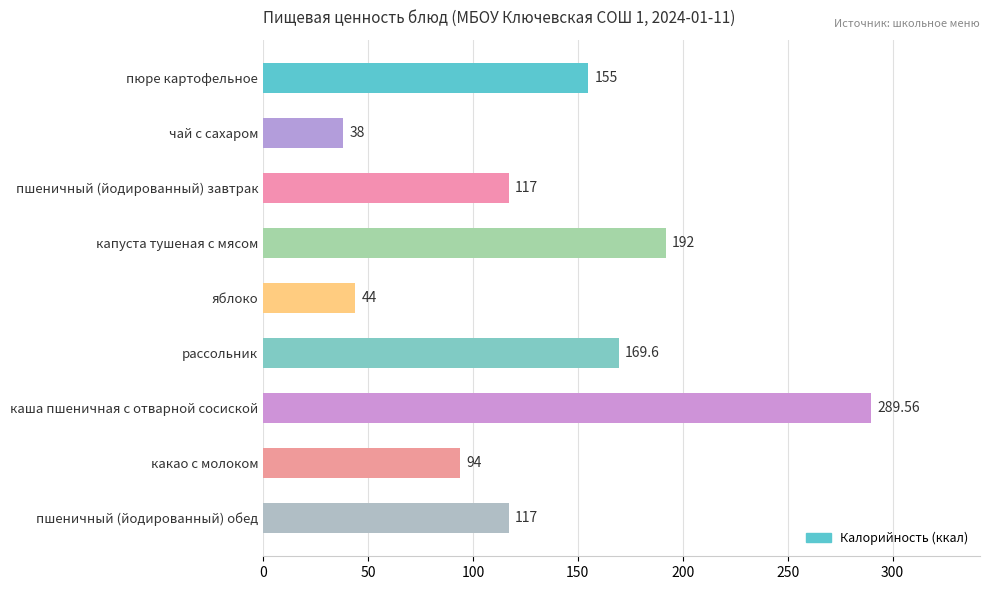

What is the difference between the maximum and minimum values?

251.6